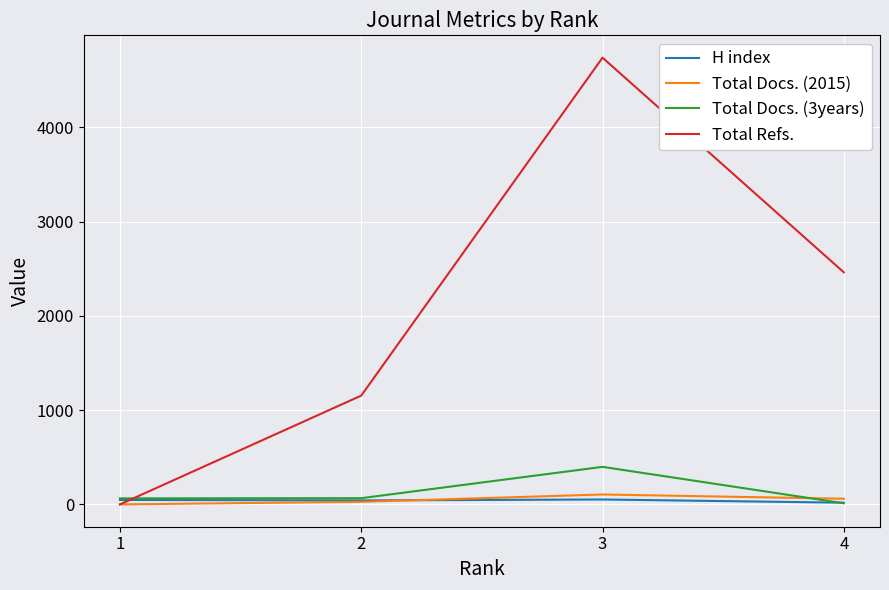

Which series ends up on top after the final intersection of Total Docs. (3years) and Total Refs.?

Total Refs.